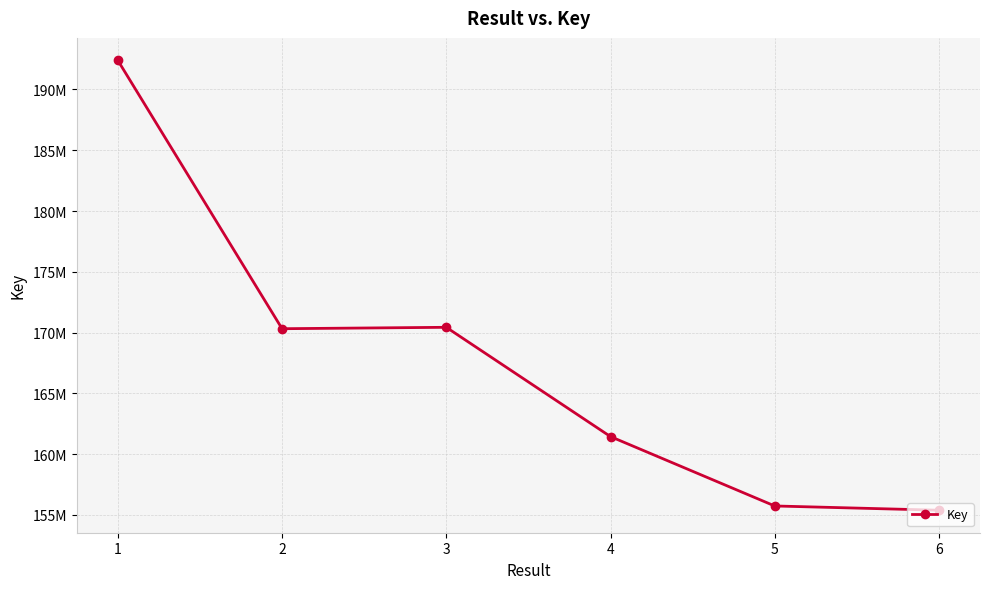

List the labels in order of value, largest first.

1, 3, 2, 4, 5, 6